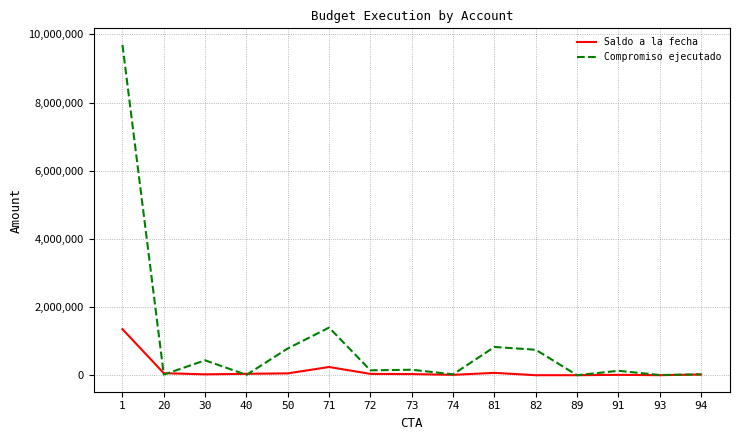

The Compromiso ejecutado series shows 0.0 at 89. True or false?

True